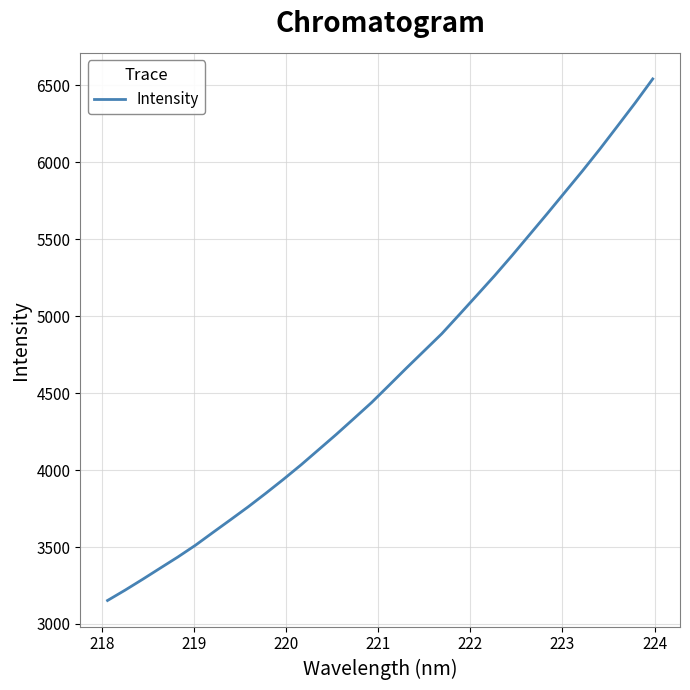

What is the minimum value shown in the chart?

3152.5